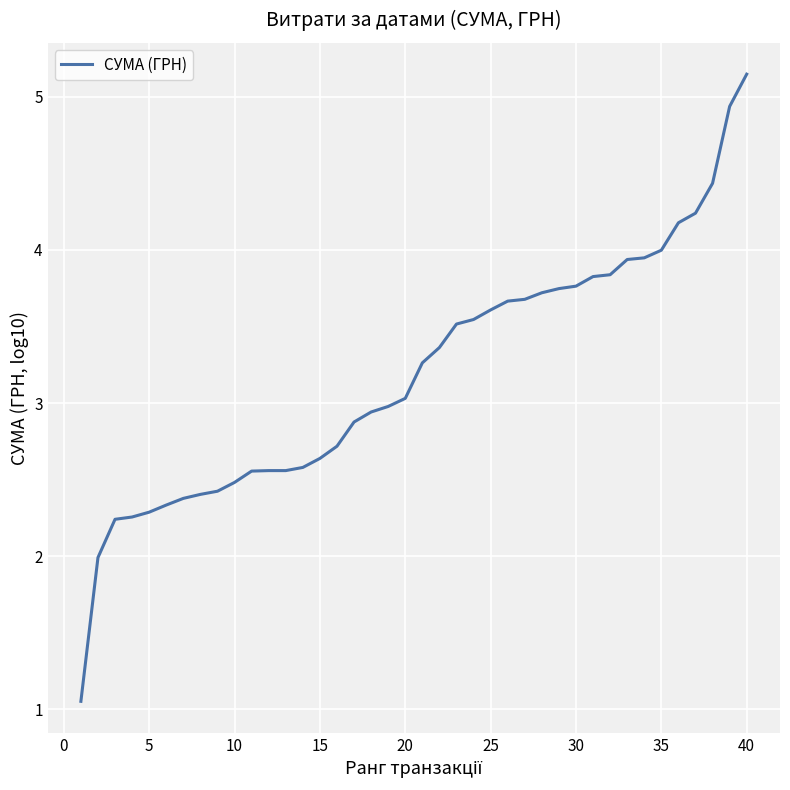

What is the difference between the maximum and minimum values?

4.1